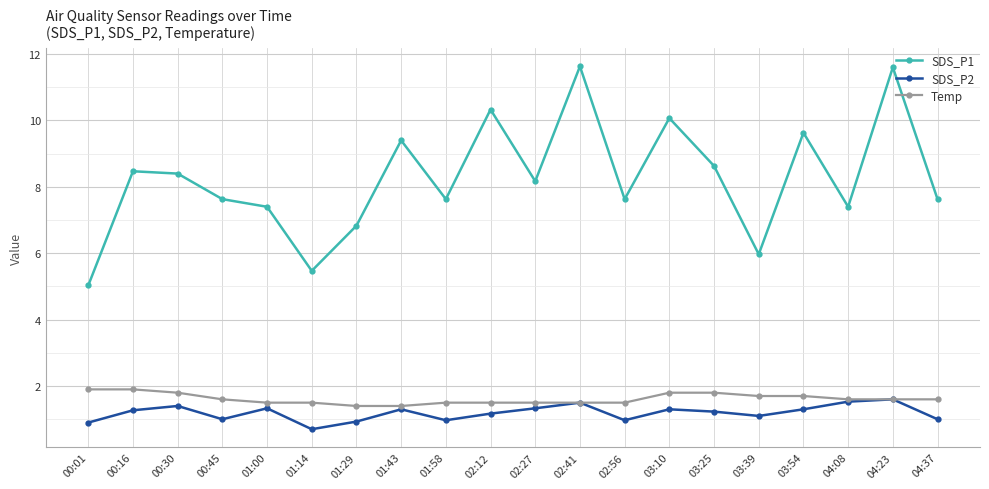

Is the value of Temp at 01:43 greater than the value of SDS_P1 at 00:45?

No